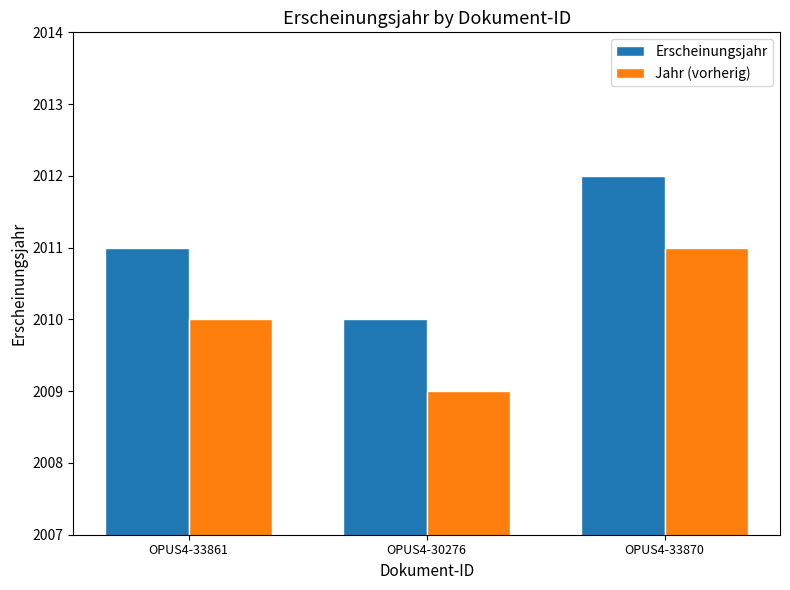

What is the sum of all Jahr (vorherig) values?

6030